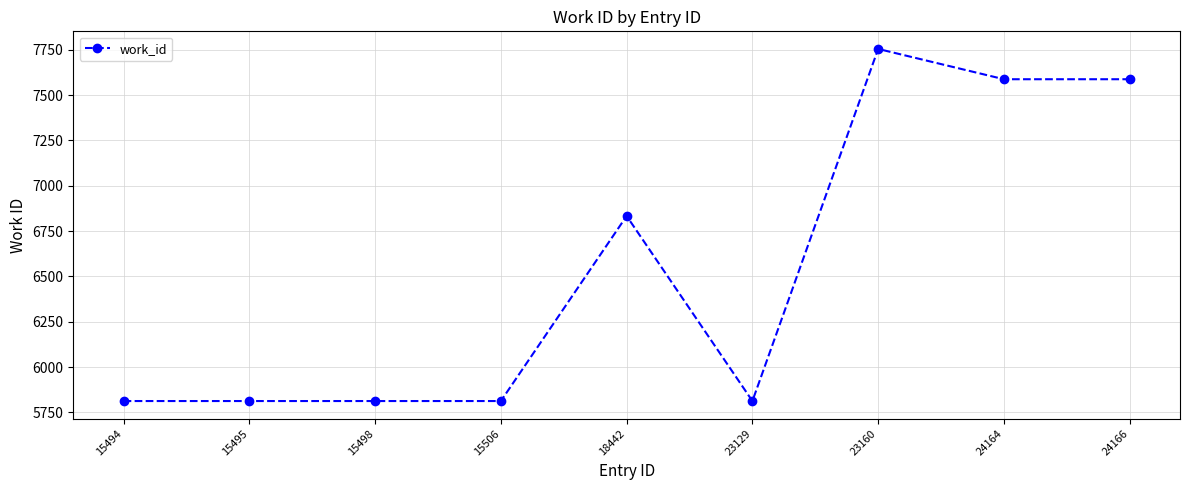

Read the value at 15506.

5813